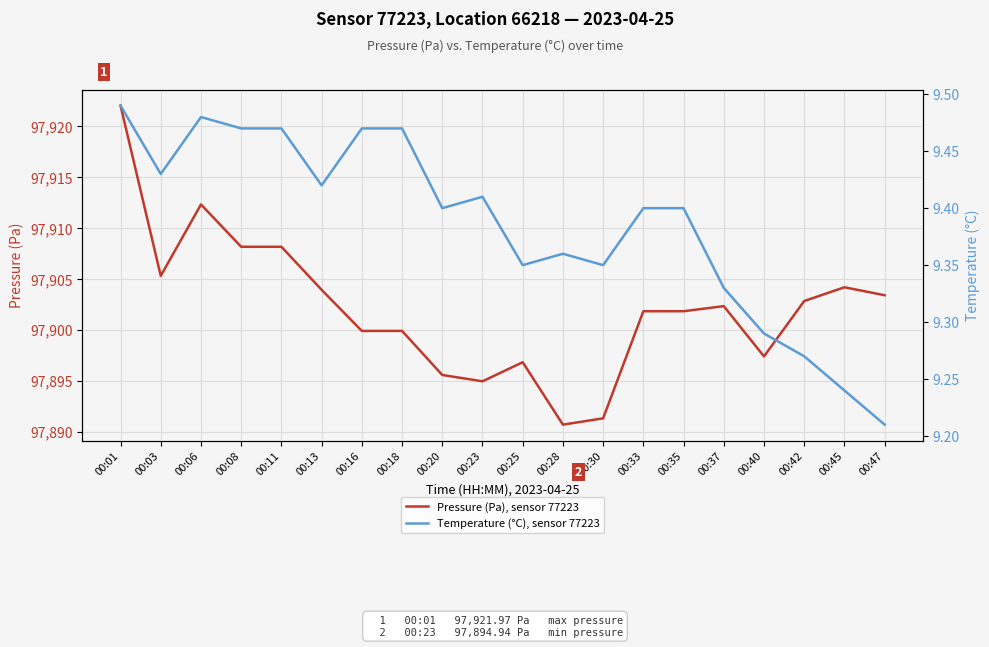

Rank the series by their average value, from highest to lowest.

Pressure (Pa), sensor 77223, Temperature (°C), sensor 77223